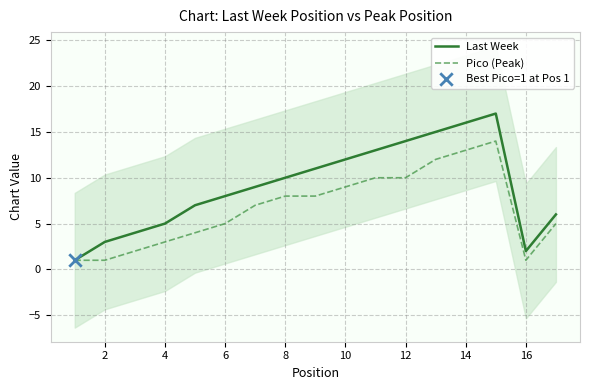

Which series has the widest spread of Y values?

Last Week